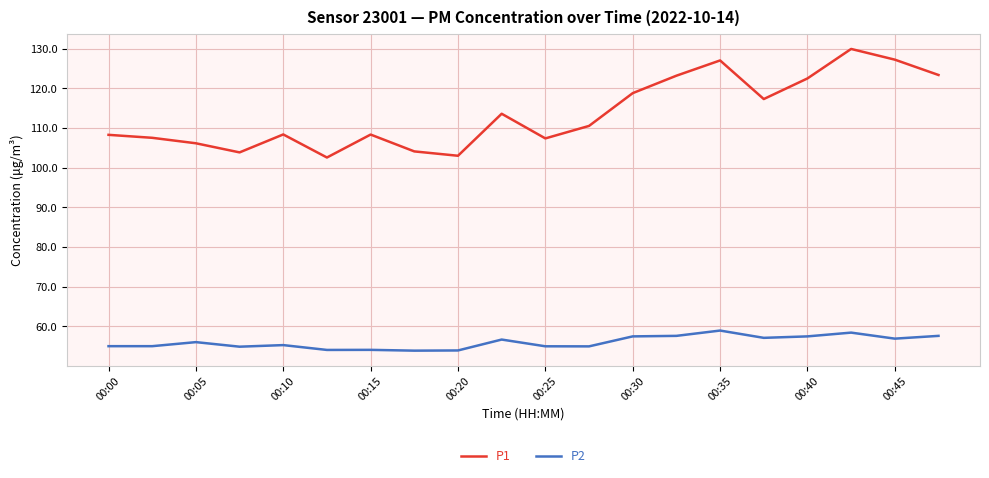

True or false: P1 has more than 2 interior local peaks.

True